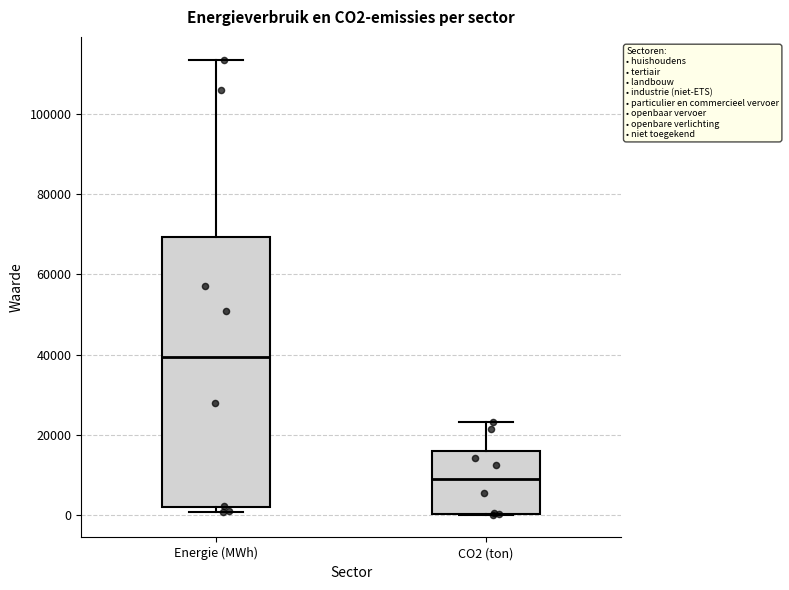

Which box's median line is the lowest?

CO2 (ton)